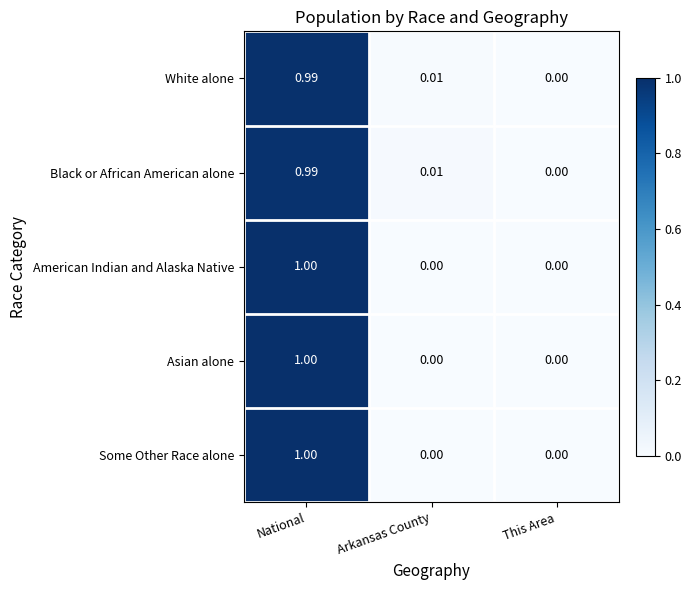

Which category has the highest value in the American Indian and Alaska Native series?

National